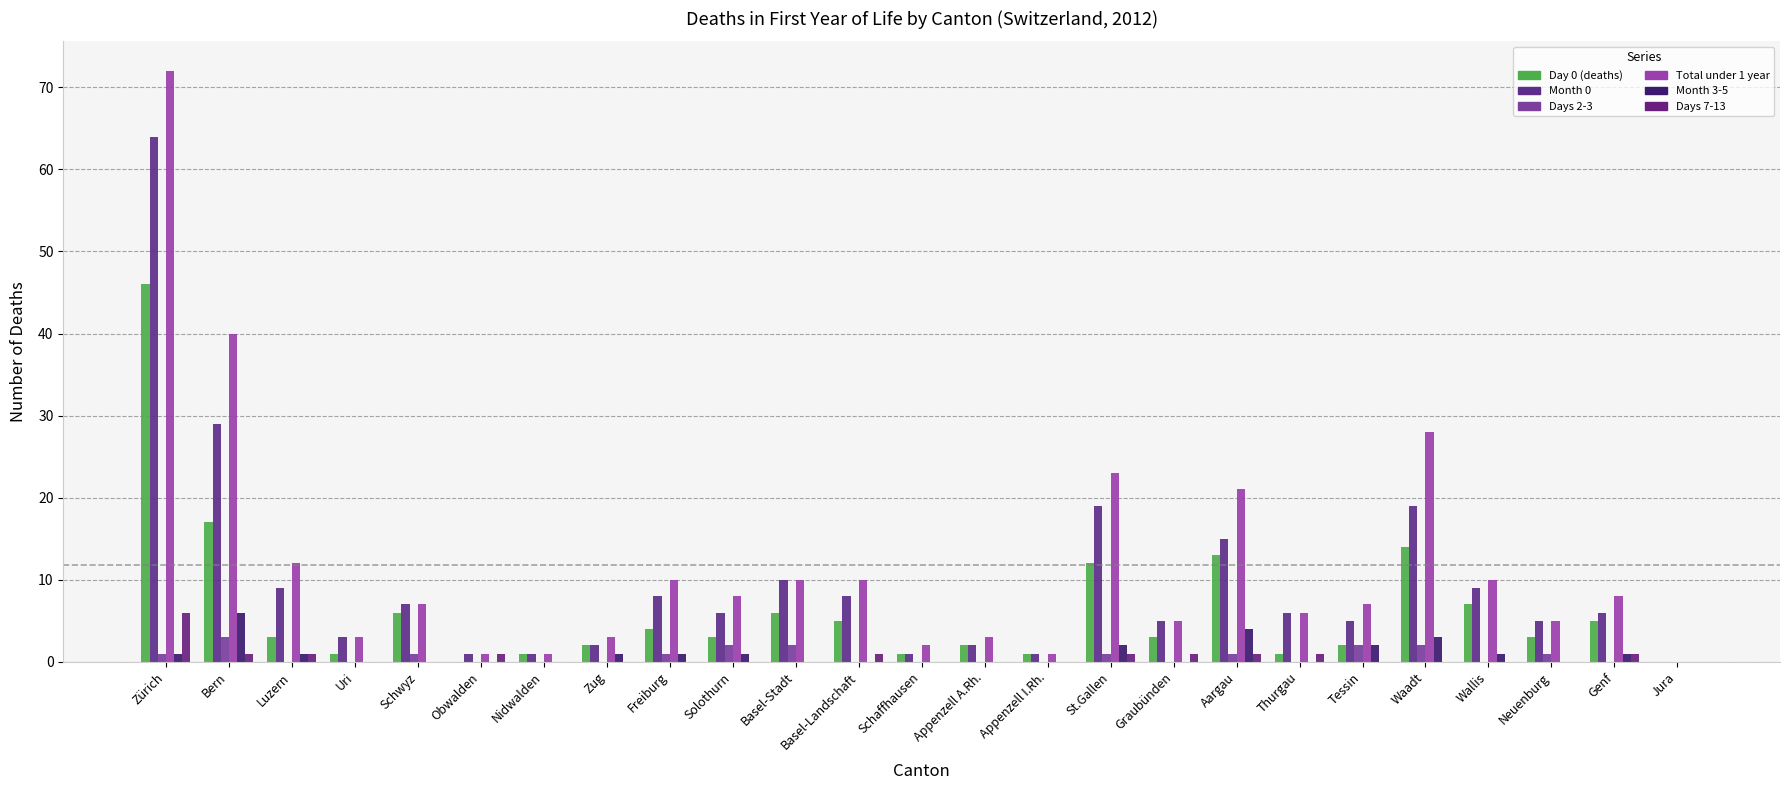

What is the value of the Month 0 bar at the 17th from the left?

5